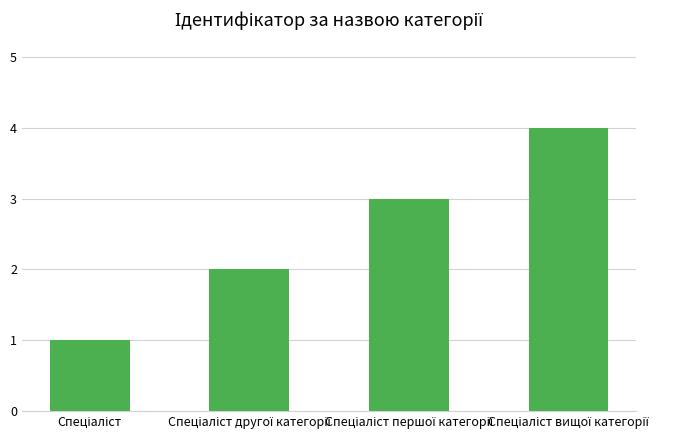

What is the sum of all values?

10